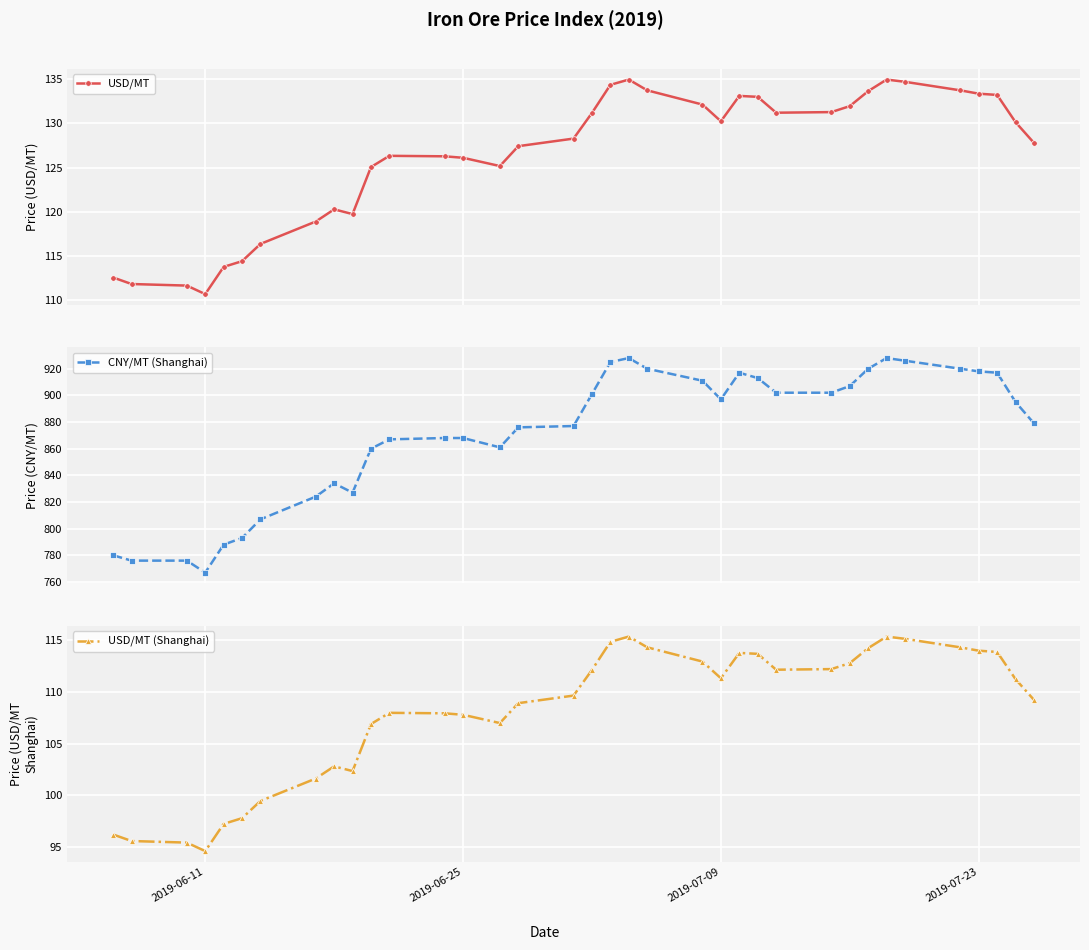

What is the value of the USD/MT point at the 16th from the left?

127.4